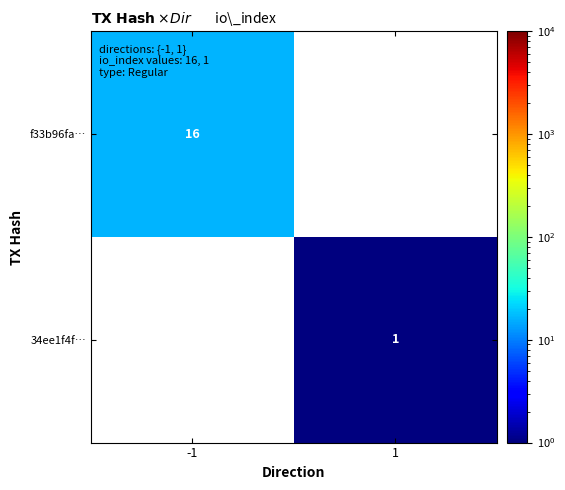

The value of 34ee1f4f… at 1 is 2. True or false?

False